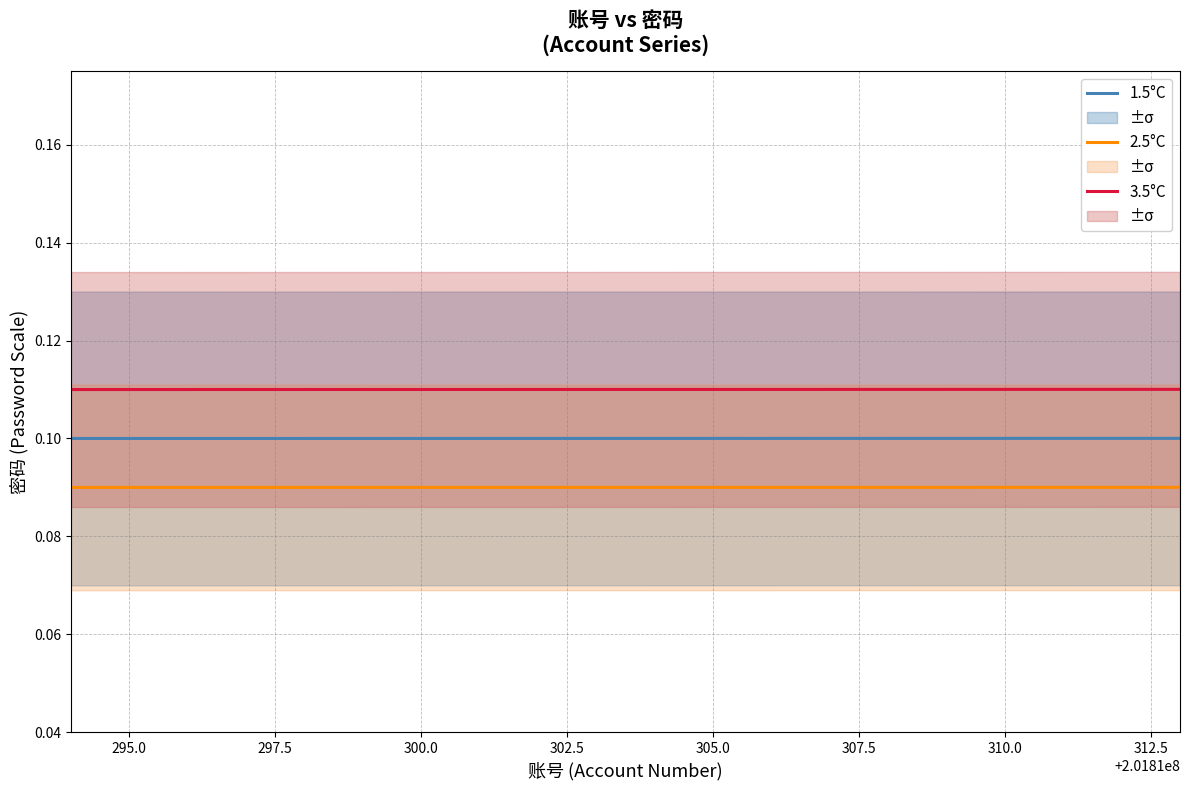

True or false: 3.5°C and 2.5°C intersect in this chart.

False